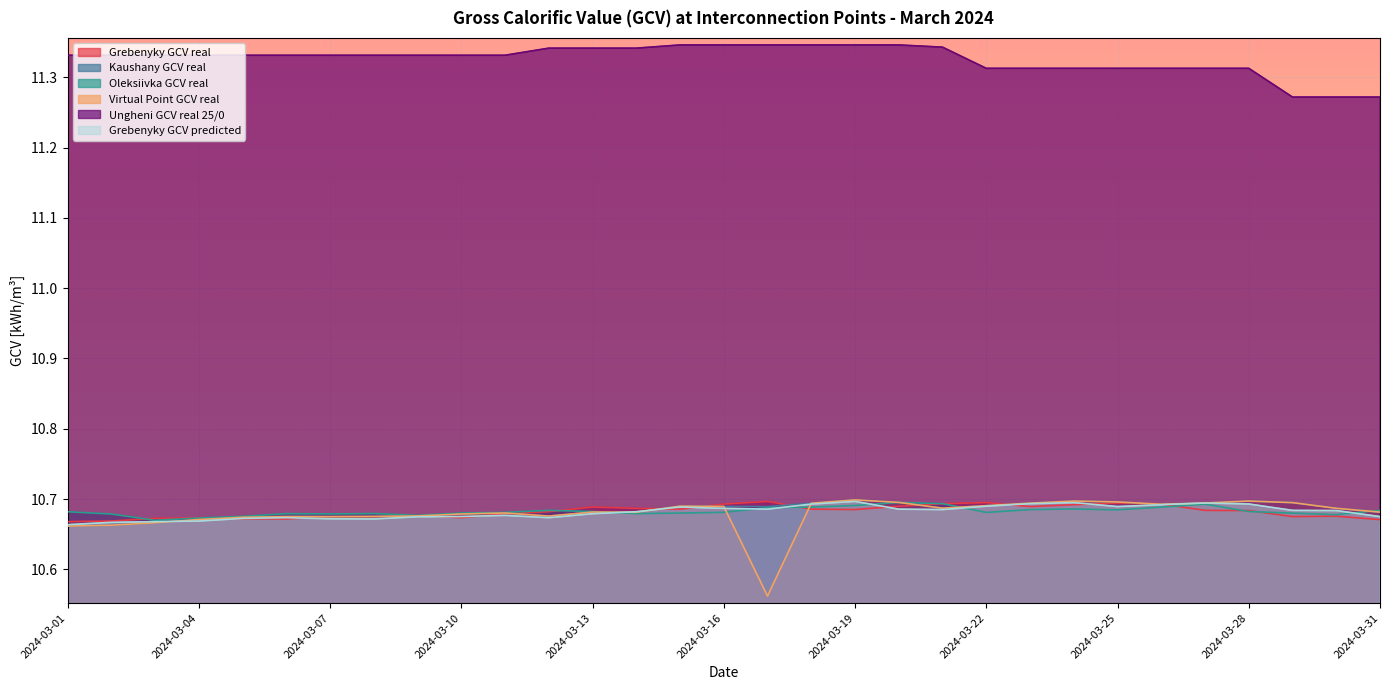

True or false: Ungheni GCV real 25/0 and Kaushany GCV real cross at least once.

False